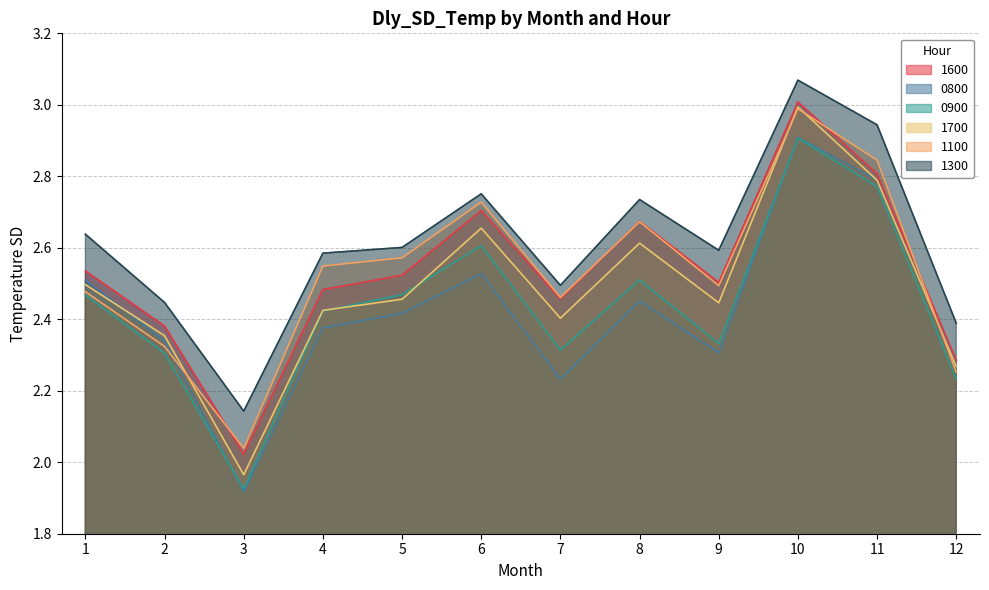

What are all the series names shown in the legend?

1600, 0800, 0900, 1700, 1100, 1300